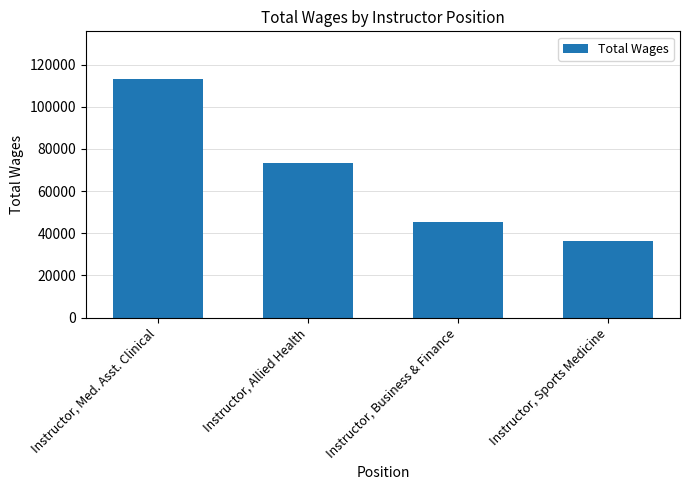

Reading right to left, list all the values displayed in this chart.

Instructor, Sports Medicine=36169	Instructor, Business & Finance=45562	Instructor, Allied Health=73561	Instructor, Med. Asst. Clinical=113211